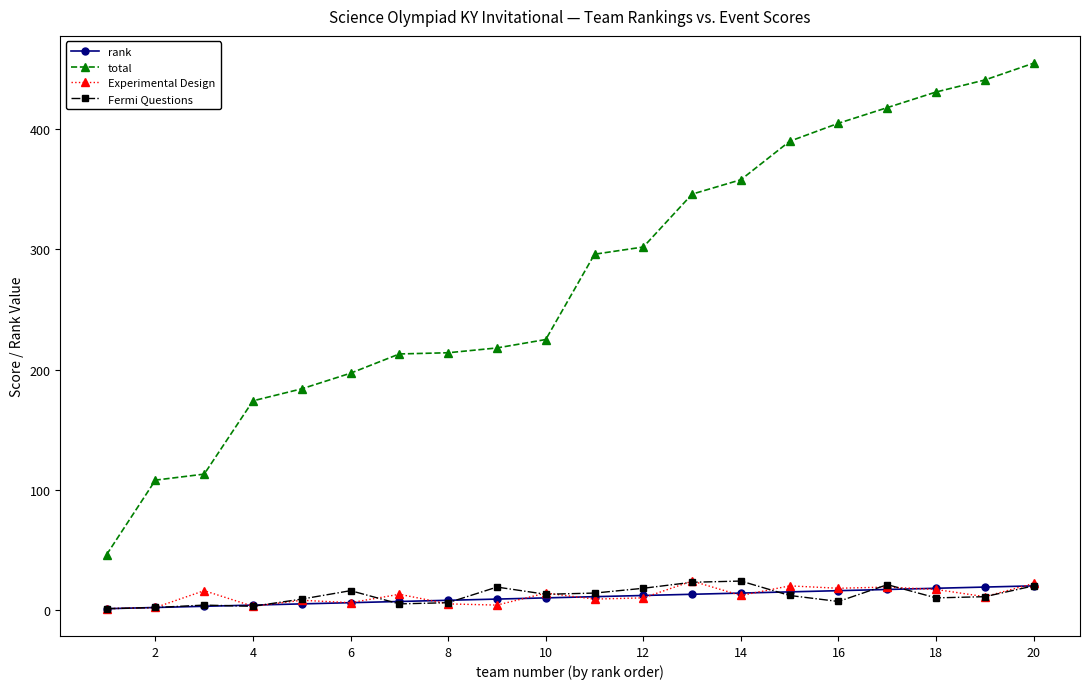

True or false: Fermi Questions has more than 2 points higher than both neighbors.

True